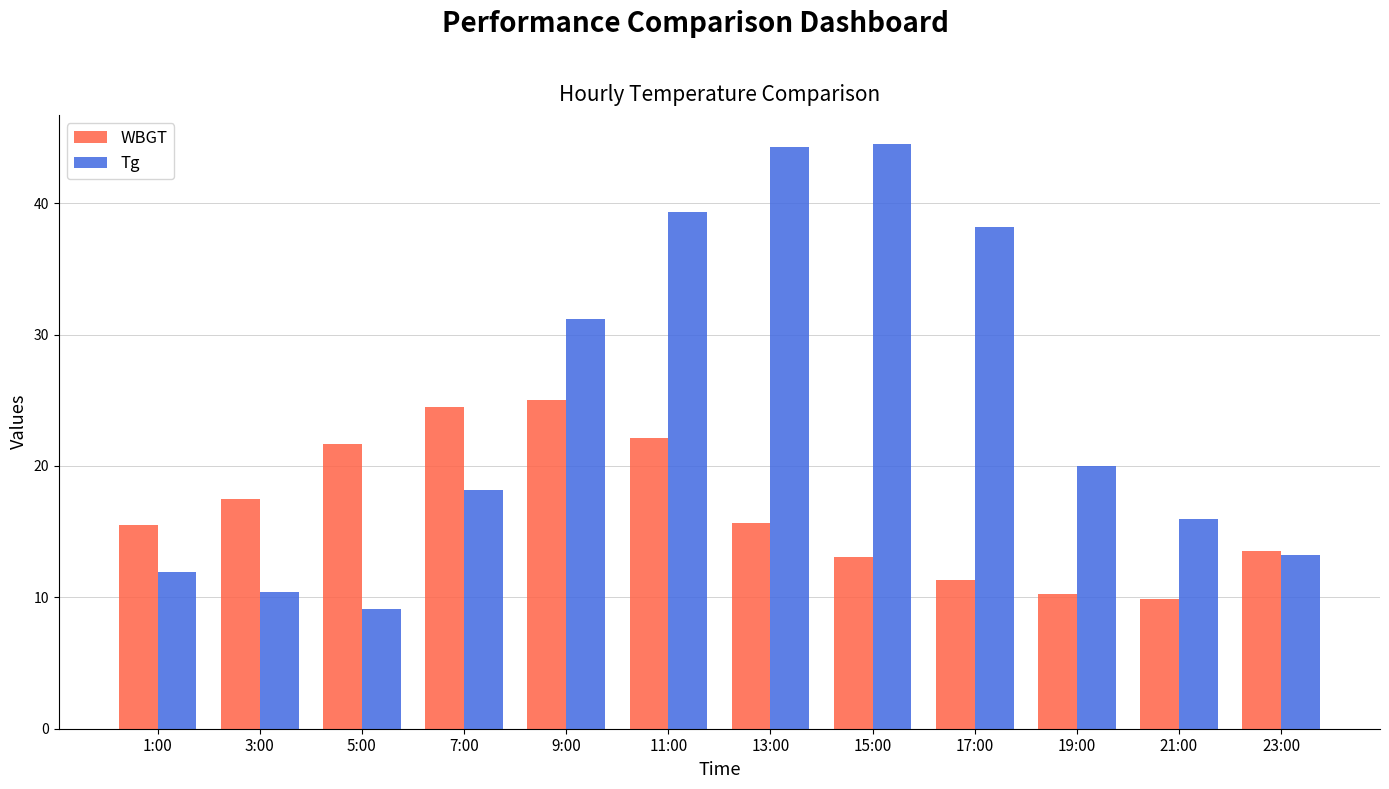

What is the greatest value displayed?

44.5